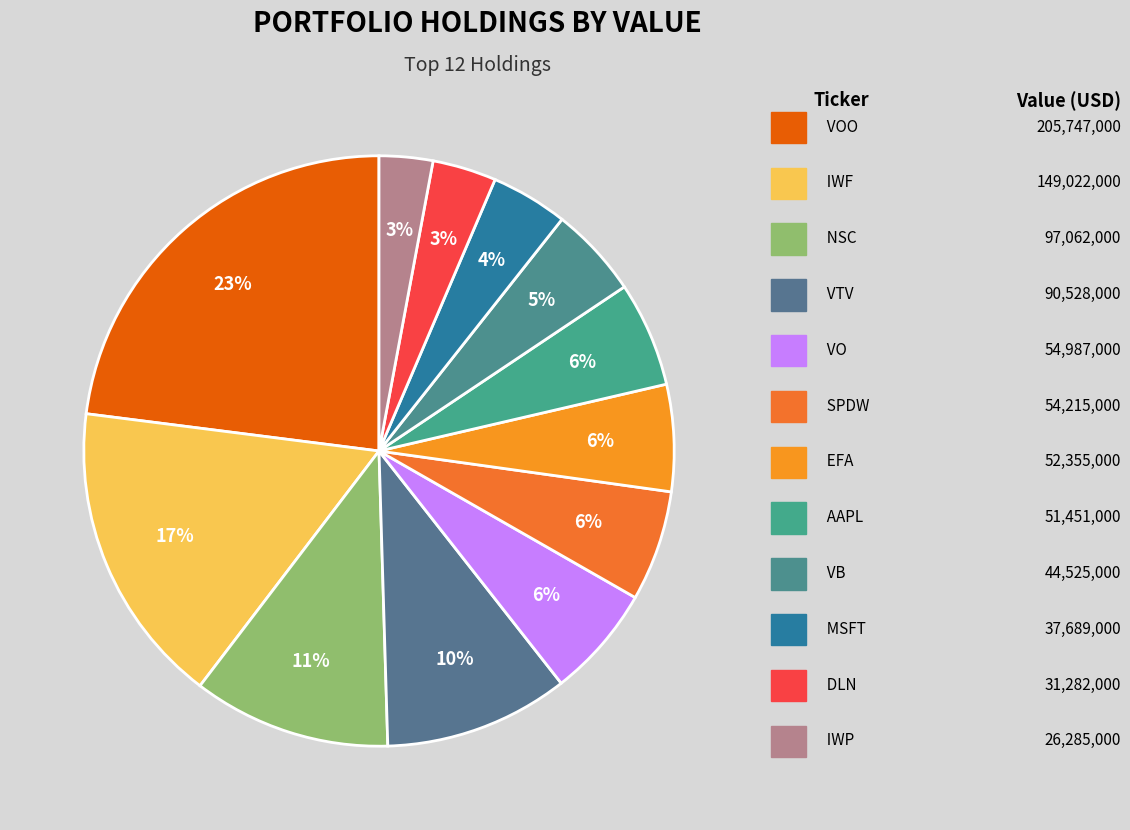

How many slices are in this pie chart?

12